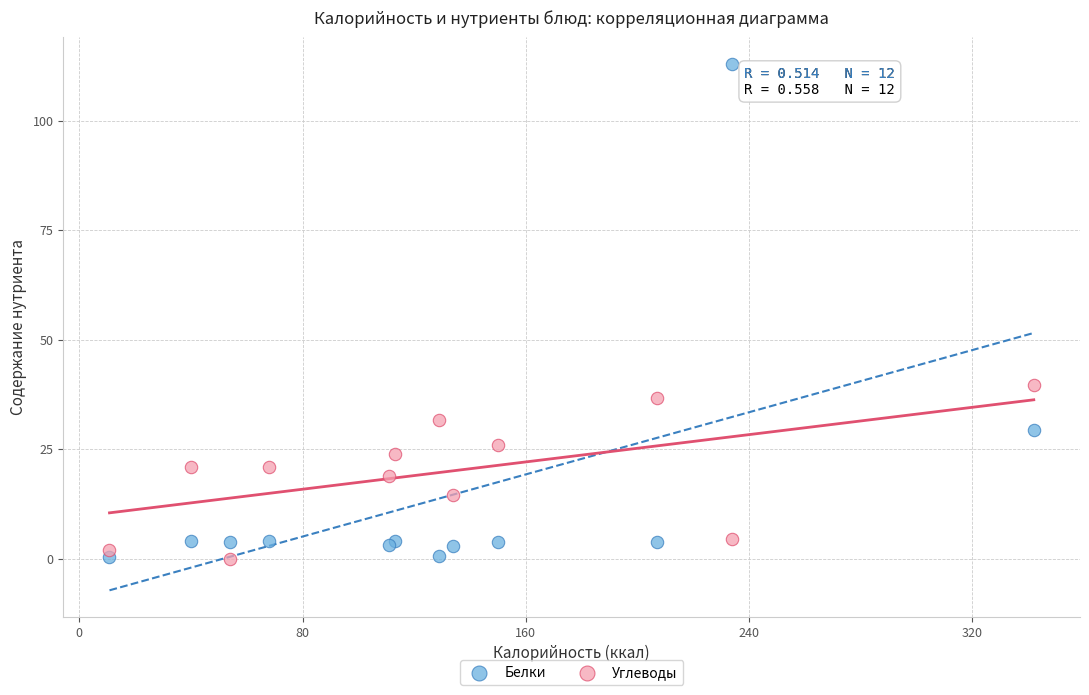

What are all the series names shown in the legend?

Белки, Углеводы